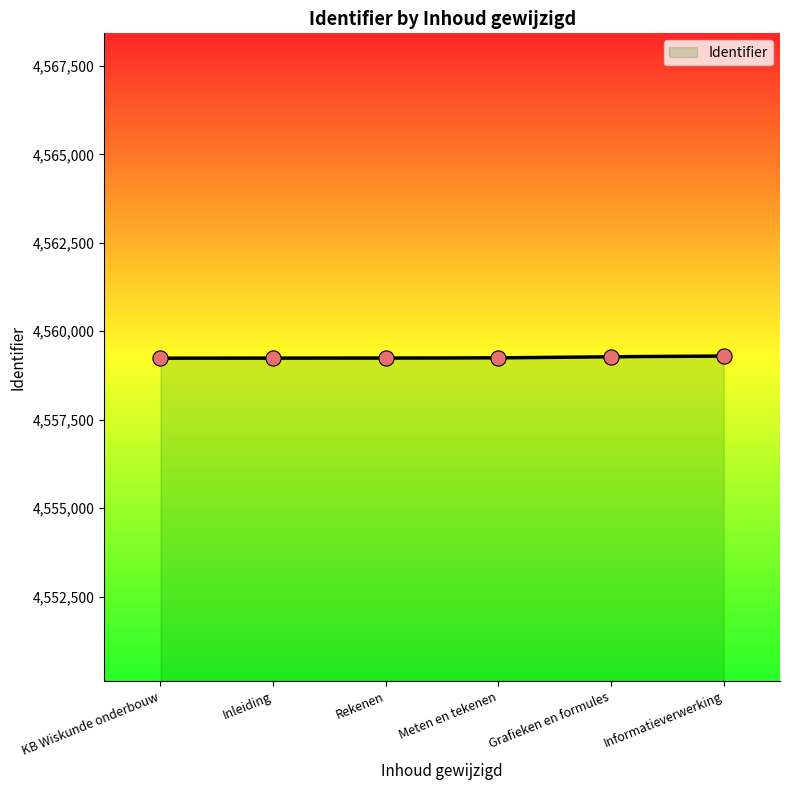

Between KB Wiskunde onderbouw and Inleiding, which is larger?

Inleiding